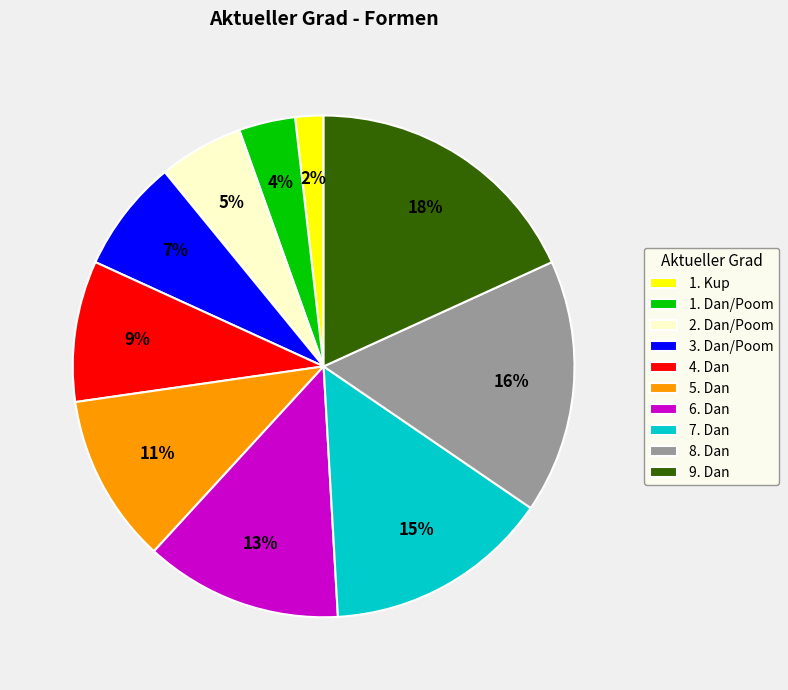

To the nearest percent, what percentage of the pie is 1. Kup?

2%